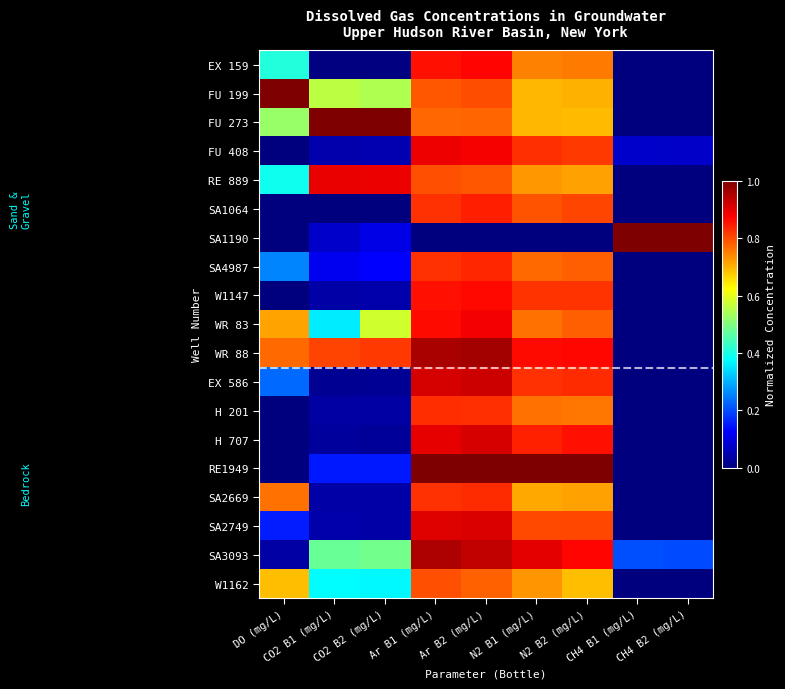

Reading left to right, transcribe all the data shown in this chart.

EX 159: DO (mg/L)=0.4	CO2 B1 (mg/L)=0.0	CO2 B2 (mg/L)=0.0	Ar B1 (mg/L)=0.9	Ar B2 (mg/L)=0.9	N2 B1 (mg/L)=0.7	N2 B2 (mg/L)=0.8	CH4 B1 (mg/L)=0.0	CH4 B2 (mg/L)=0.0
FU 199: DO (mg/L)=1.0	CO2 B1 (mg/L)=0.6	CO2 B2 (mg/L)=0.5	Ar B1 (mg/L)=0.8	Ar B2 (mg/L)=0.8	N2 B1 (mg/L)=0.7	N2 B2 (mg/L)=0.7	CH4 B1 (mg/L)=0.0	CH4 B2 (mg/L)=0.0
FU 273: DO (mg/L)=0.5	CO2 B1 (mg/L)=1.0	CO2 B2 (mg/L)=1.0	Ar B1 (mg/L)=0.8	Ar B2 (mg/L)=0.8	N2 B1 (mg/L)=0.7	N2 B2 (mg/L)=0.7	CH4 B1 (mg/L)=0.0	CH4 B2 (mg/L)=0.0
FU 408: DO (mg/L)=0.0	CO2 B1 (mg/L)=0.0	CO2 B2 (mg/L)=0.0	Ar B1 (mg/L)=0.9	Ar B2 (mg/L)=0.9	N2 B1 (mg/L)=0.8	N2 B2 (mg/L)=0.8	CH4 B1 (mg/L)=0.1	CH4 B2 (mg/L)=0.1
RE 889: DO (mg/L)=0.4	CO2 B1 (mg/L)=0.9	CO2 B2 (mg/L)=0.9	Ar B1 (mg/L)=0.8	Ar B2 (mg/L)=0.8	N2 B1 (mg/L)=0.7	N2 B2 (mg/L)=0.7	CH4 B1 (mg/L)=0.0	CH4 B2 (mg/L)=0.0
SA1064: DO (mg/L)=0.0	CO2 B1 (mg/L)=0.0	CO2 B2 (mg/L)=0.0	Ar B1 (mg/L)=0.8	Ar B2 (mg/L)=0.8	N2 B1 (mg/L)=0.8	N2 B2 (mg/L)=0.8	CH4 B1 (mg/L)=0.0	CH4 B2 (mg/L)=0.0
SA1190: DO (mg/L)=0.0	CO2 B1 (mg/L)=0.1	CO2 B2 (mg/L)=0.1	Ar B1 (mg/L)=0.0	Ar B2 (mg/L)=0.0	N2 B1 (mg/L)=0.0	N2 B2 (mg/L)=0.0	CH4 B1 (mg/L)=1.0	CH4 B2 (mg/L)=1.0
SA4987: DO (mg/L)=0.3	CO2 B1 (mg/L)=0.1	CO2 B2 (mg/L)=0.1	Ar B1 (mg/L)=0.8	Ar B2 (mg/L)=0.8	N2 B1 (mg/L)=0.8	N2 B2 (mg/L)=0.8	CH4 B1 (mg/L)=0.0	CH4 B2 (mg/L)=0.0
W1147: DO (mg/L)=0.0	CO2 B1 (mg/L)=0.0	CO2 B2 (mg/L)=0.0	Ar B1 (mg/L)=0.9	Ar B2 (mg/L)=0.9	N2 B1 (mg/L)=0.8	N2 B2 (mg/L)=0.8	CH4 B1 (mg/L)=0.0	CH4 B2 (mg/L)=0.0
WR 83: DO (mg/L)=0.7	CO2 B1 (mg/L)=0.4	CO2 B2 (mg/L)=0.6	Ar B1 (mg/L)=0.9	Ar B2 (mg/L)=0.9	N2 B1 (mg/L)=0.8	N2 B2 (mg/L)=0.8	CH4 B1 (mg/L)=0.0	CH4 B2 (mg/L)=0.0
WR 88: DO (mg/L)=0.8	CO2 B1 (mg/L)=0.8	CO2 B2 (mg/L)=0.8	Ar B1 (mg/L)=1.0	Ar B2 (mg/L)=1.0	N2 B1 (mg/L)=0.9	N2 B2 (mg/L)=0.9	CH4 B1 (mg/L)=0.0	CH4 B2 (mg/L)=0.0
EX 586: DO (mg/L)=0.2	CO2 B1 (mg/L)=0.0	CO2 B2 (mg/L)=0.0	Ar B1 (mg/L)=0.9	Ar B2 (mg/L)=0.9	N2 B1 (mg/L)=0.8	N2 B2 (mg/L)=0.8	CH4 B1 (mg/L)=0.0	CH4 B2 (mg/L)=0.0
H 201: DO (mg/L)=0.0	CO2 B1 (mg/L)=0.0	CO2 B2 (mg/L)=0.0	Ar B1 (mg/L)=0.8	Ar B2 (mg/L)=0.8	N2 B1 (mg/L)=0.8	N2 B2 (mg/L)=0.8	CH4 B1 (mg/L)=0.0	CH4 B2 (mg/L)=0.0
H 707: DO (mg/L)=0.0	CO2 B1 (mg/L)=0.0	CO2 B2 (mg/L)=0.0	Ar B1 (mg/L)=0.9	Ar B2 (mg/L)=0.9	N2 B1 (mg/L)=0.8	N2 B2 (mg/L)=0.9	CH4 B1 (mg/L)=0.0	CH4 B2 (mg/L)=0.0
RE1949: DO (mg/L)=0.0	CO2 B1 (mg/L)=0.1	CO2 B2 (mg/L)=0.1	Ar B1 (mg/L)=1.0	Ar B2 (mg/L)=1.0	N2 B1 (mg/L)=1.0	N2 B2 (mg/L)=1.0	CH4 B1 (mg/L)=0.0	CH4 B2 (mg/L)=0.0
SA2669: DO (mg/L)=0.8	CO2 B1 (mg/L)=0.0	CO2 B2 (mg/L)=0.0	Ar B1 (mg/L)=0.8	Ar B2 (mg/L)=0.8	N2 B1 (mg/L)=0.7	N2 B2 (mg/L)=0.7	CH4 B1 (mg/L)=0.0	CH4 B2 (mg/L)=0.0
SA2749: DO (mg/L)=0.2	CO2 B1 (mg/L)=0.0	CO2 B2 (mg/L)=0.0	Ar B1 (mg/L)=0.9	Ar B2 (mg/L)=0.9	N2 B1 (mg/L)=0.8	N2 B2 (mg/L)=0.8	CH4 B1 (mg/L)=0.0	CH4 B2 (mg/L)=0.0
SA3093: DO (mg/L)=0.0	CO2 B1 (mg/L)=0.5	CO2 B2 (mg/L)=0.5	Ar B1 (mg/L)=1.0	Ar B2 (mg/L)=0.9	N2 B1 (mg/L)=0.9	N2 B2 (mg/L)=0.9	CH4 B1 (mg/L)=0.2	CH4 B2 (mg/L)=0.2
W1162: DO (mg/L)=0.7	CO2 B1 (mg/L)=0.4	CO2 B2 (mg/L)=0.4	Ar B1 (mg/L)=0.8	Ar B2 (mg/L)=0.8	N2 B1 (mg/L)=0.7	N2 B2 (mg/L)=0.7	CH4 B1 (mg/L)=0.0	CH4 B2 (mg/L)=0.0